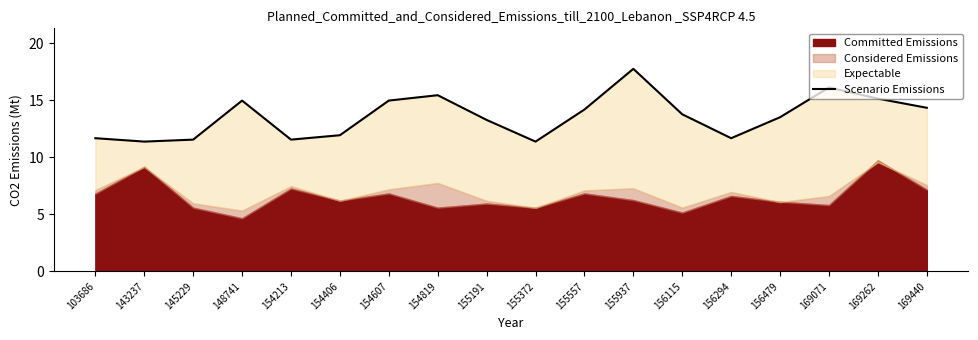

Reading left to right, list all the values displayed in this chart.

103686=11.7	143237=11.4	145229=11.5	148741=15.0	154213=11.5	154406=11.9	154607=15.0	154819=15.4	155191=13.3	155372=11.4	155557=14.2	155937=17.8	156115=13.8	156294=11.7	156479=13.5	169071=16.1	169262=15.1	169440=14.3